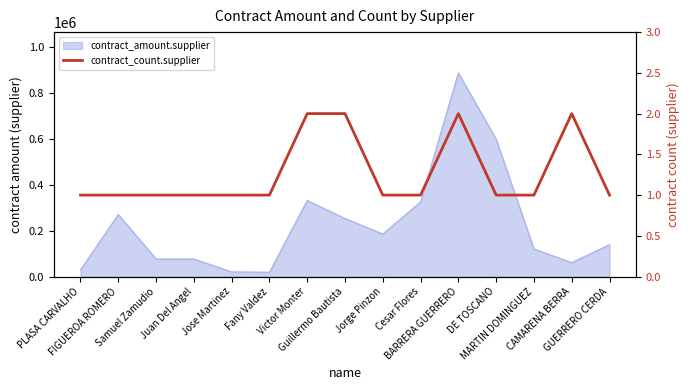

How many points are higher than both their immediate neighbors (excluding endpoints)?

2